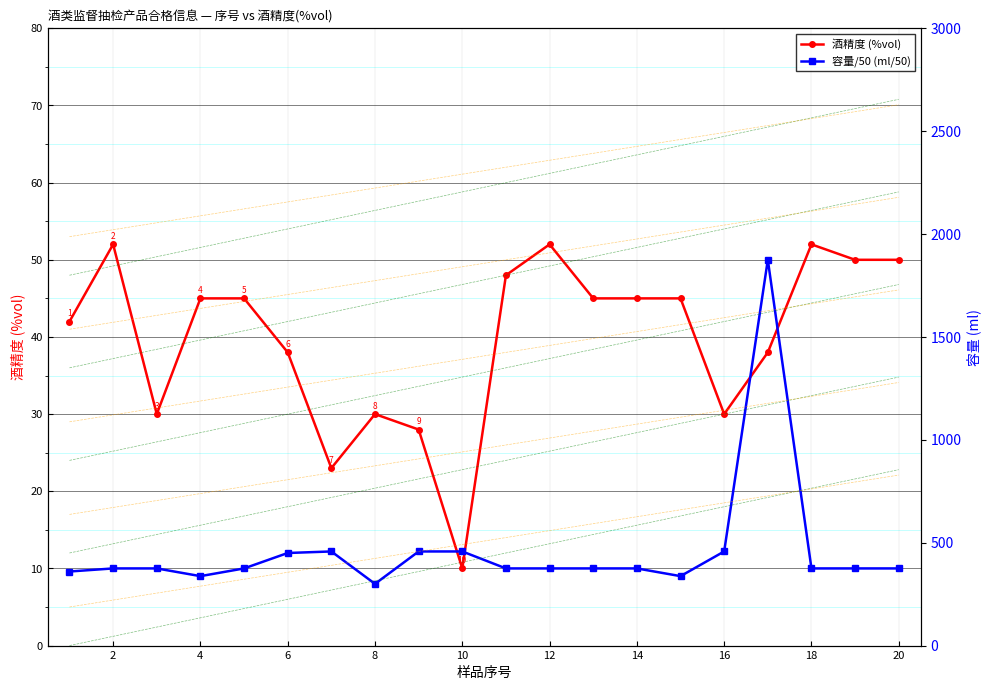

Is it true that 酒精度 (%vol) equals 63.0 at 14?

False